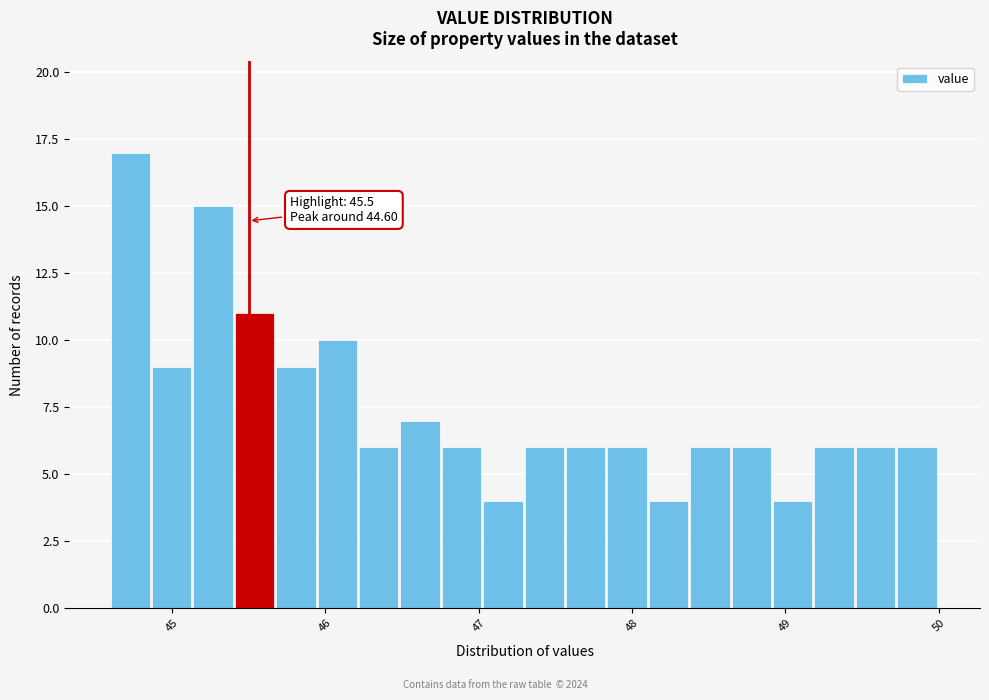

Read against the x-axis, roughly where is the centre of the tallest bar?

44.7